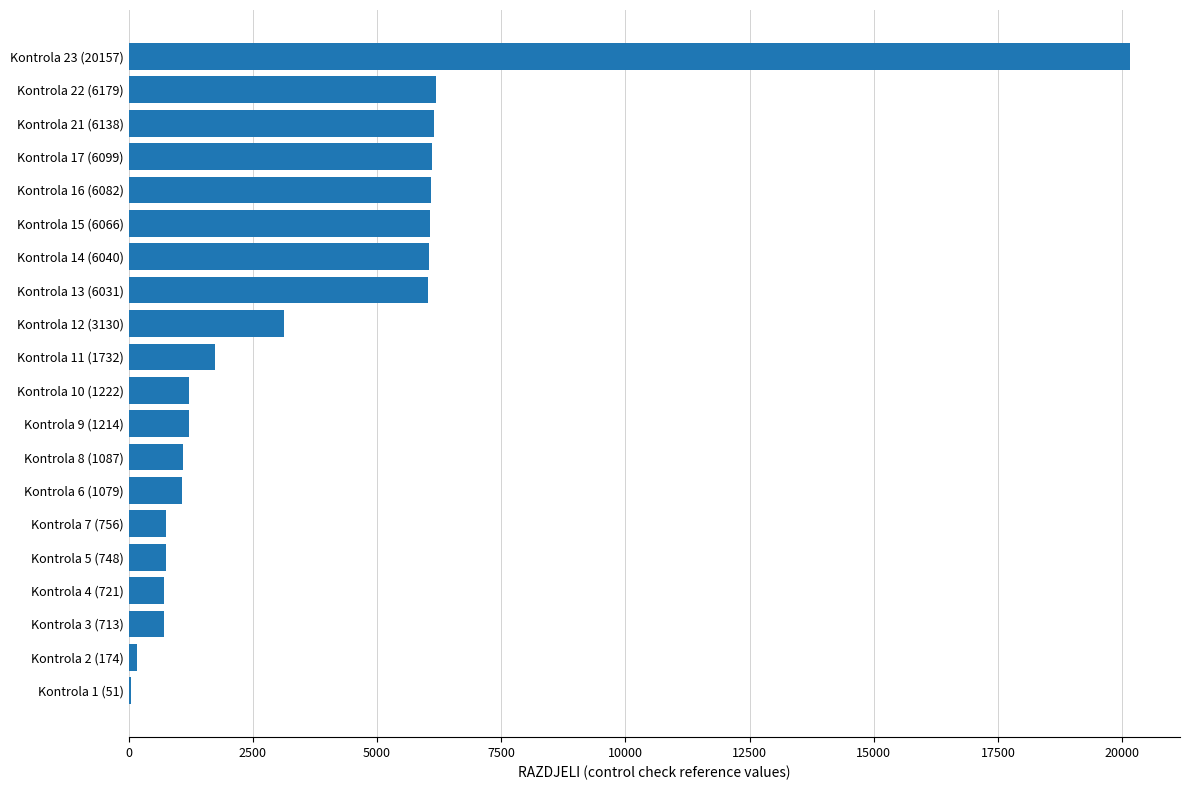

What is the greatest value displayed?

20157